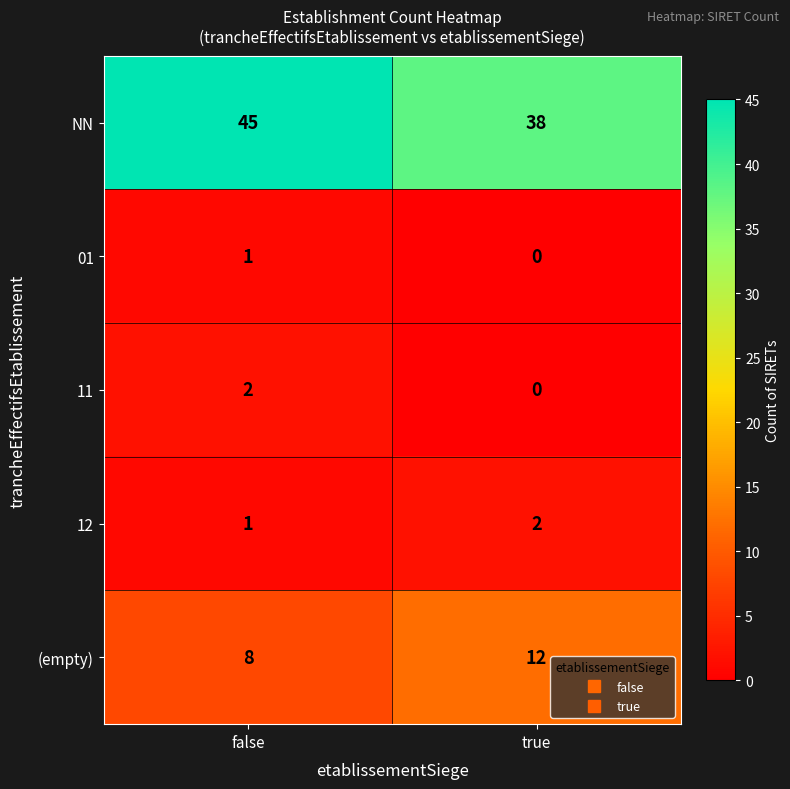

Which series has the largest total across all categories?

NN